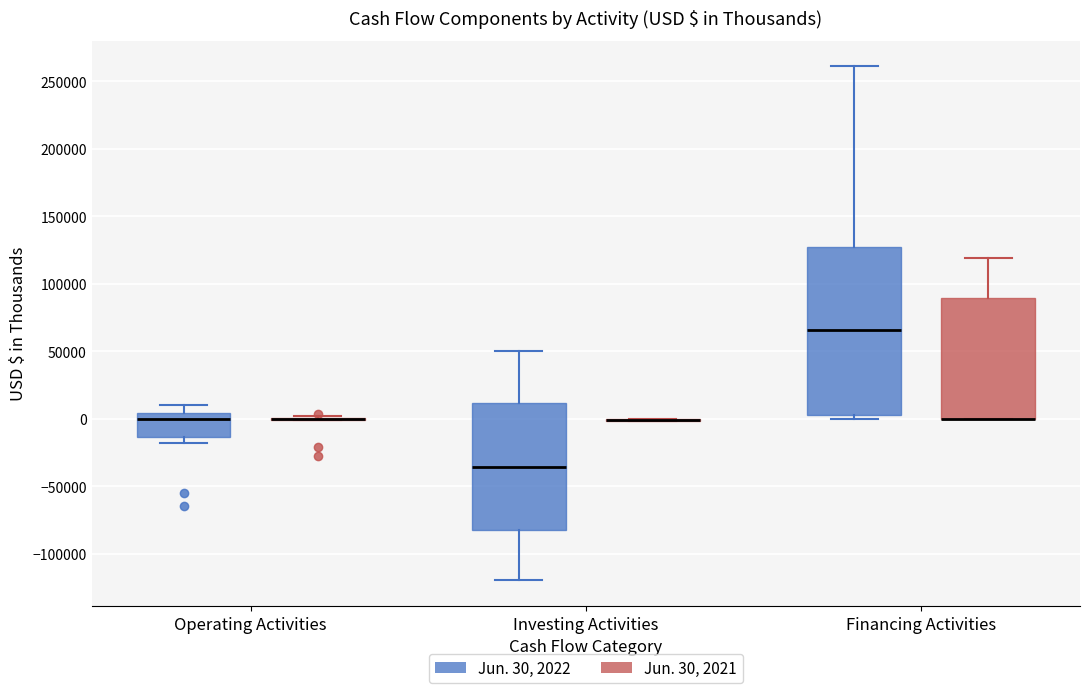

Where is the upper edge of the box for Financing Activities (Jun. 30, 2021) on the y-axis? The values are not printed on the chart, so give them approximately, as read against the axis.

90000